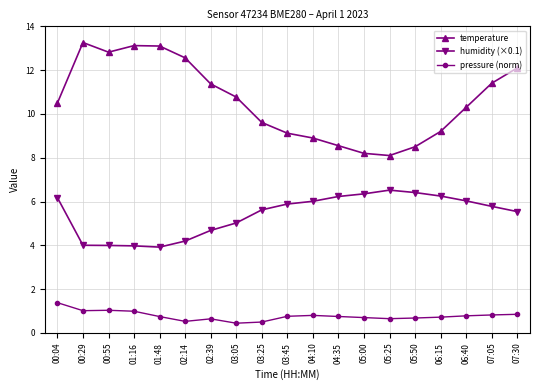

How many interior local valleys does the temperature series have?

2